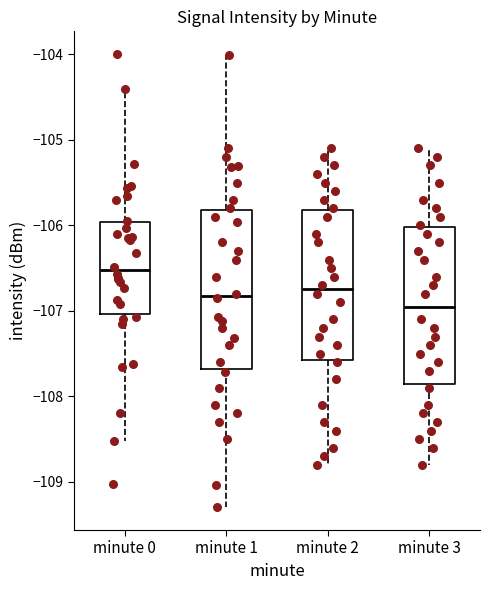

Where does the lower whisker of the box for minute 3 end on the y-axis? The values are not printed on the chart, so give them approximately, as read against the axis.

-108.8